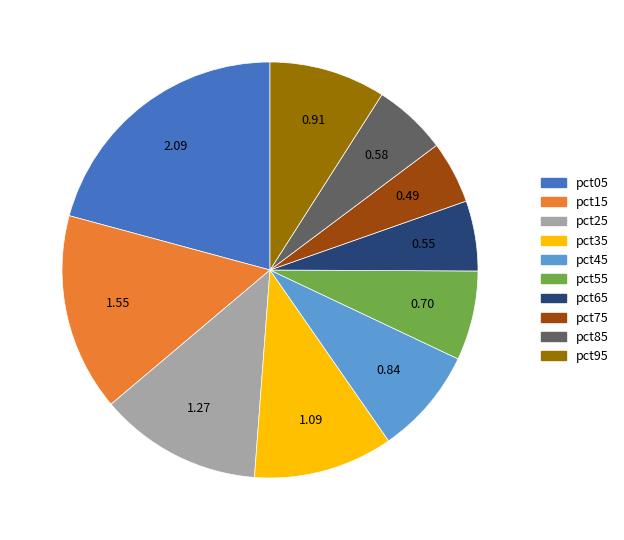

Is the sum of pct95 and pct25 greater than half?

No